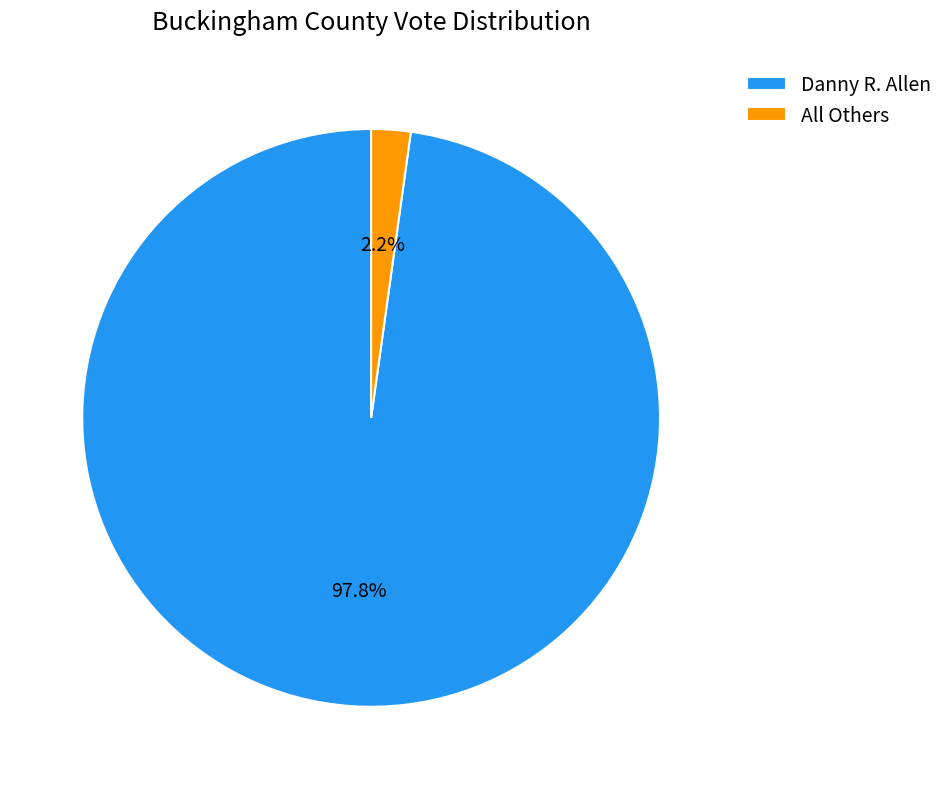

What is the ratio of the value at Danny R. Allen to the value at All Others?

44.5